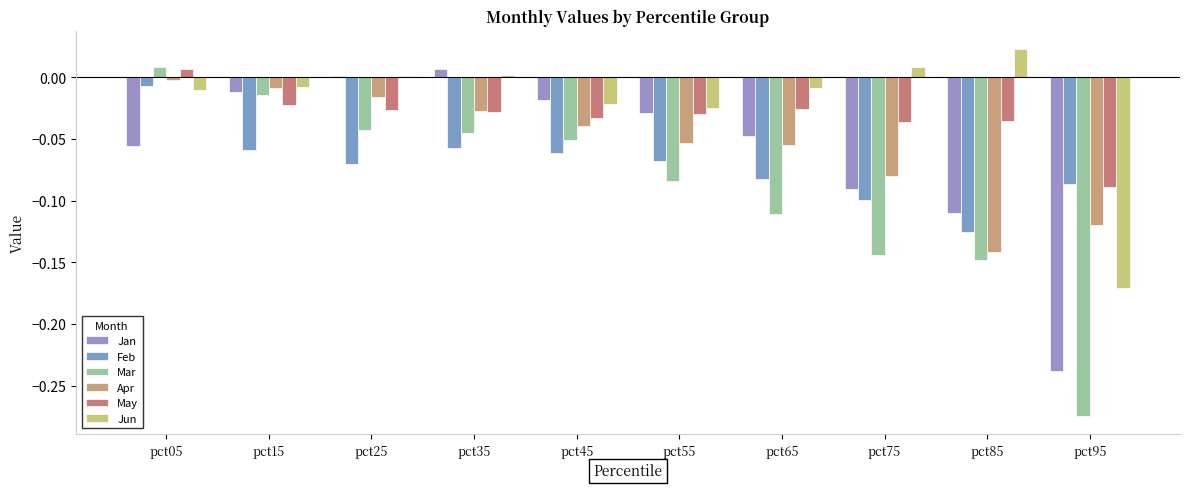

Reading right to left, extract all data points from this chart.

Jan: -0.2	-0.1	-0.1	-0.0	-0.0	-0.0	0.0	0.0	-0.0	-0.1
Feb: -0.1	-0.1	-0.1	-0.1	-0.1	-0.1	-0.1	-0.1	-0.1	-0.0
Mar: -0.3	-0.1	-0.1	-0.1	-0.1	-0.1	-0.0	-0.0	-0.0	0.0
Apr: -0.1	-0.1	-0.1	-0.1	-0.1	-0.0	-0.0	-0.0	-0.0	-0.0
May: -0.1	-0.0	-0.0	-0.0	-0.0	-0.0	-0.0	-0.0	-0.0	0.0
Jun: -0.2	0.0	0.0	-0.0	-0.0	-0.0	0.0	0.0	-0.0	-0.0